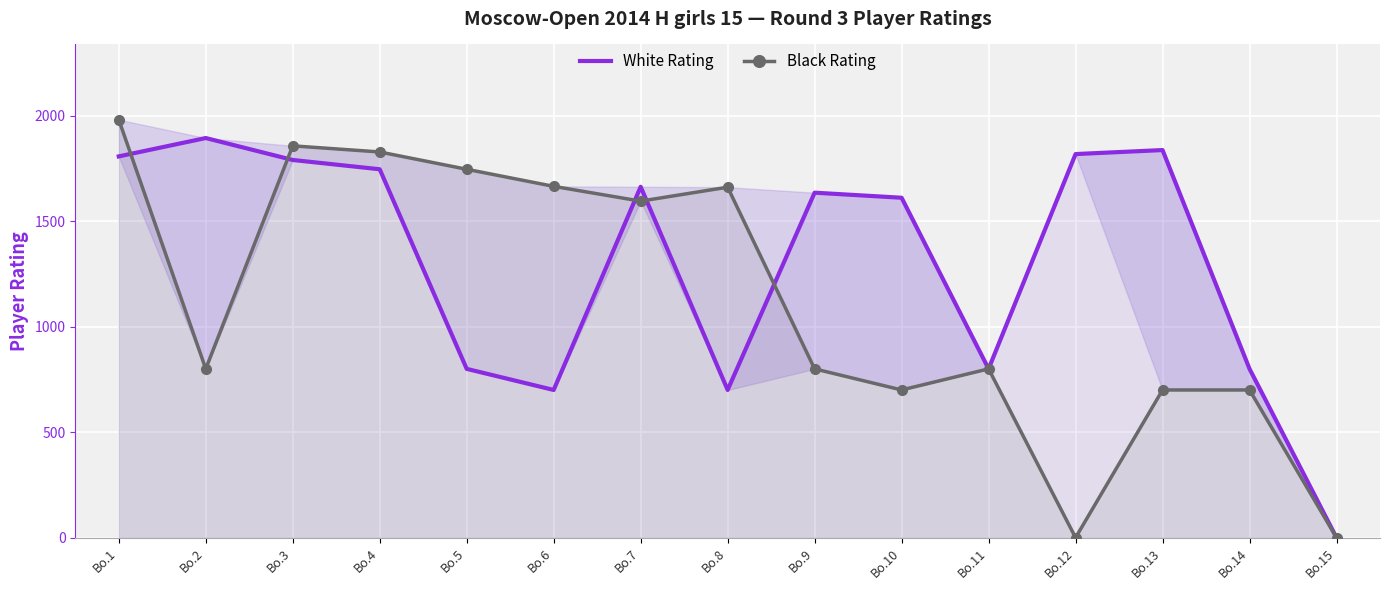

Rank the categories by Black Rating value from lowest to highest.

Bo.12, Bo.15, Bo.10, Bo.13, Bo.14, Bo.2, Bo.9, Bo.11, Bo.7, Bo.8, Bo.6, Bo.5, Bo.4, Bo.3, Bo.1